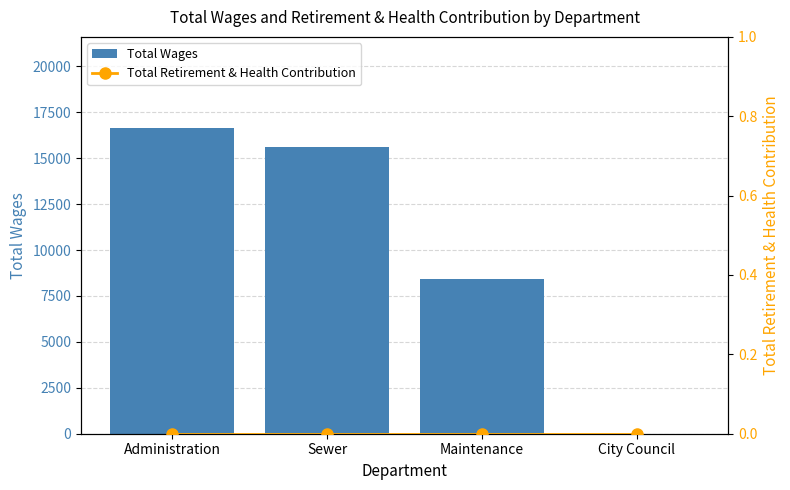

At which label is Total Retirement & Health Contribution closest to 0?

Administration